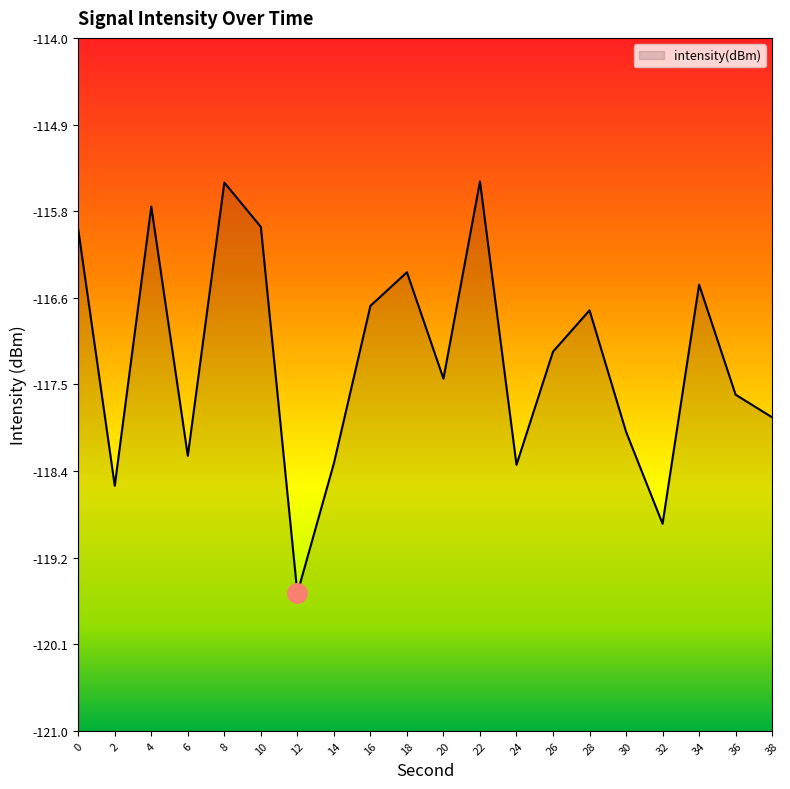

List the labels in order of value, largest first.

22, 8, 4, 10, 0, 18, 34, 16, 28, 26, 20, 36, 38, 30, 6, 14, 24, 2, 32, 12